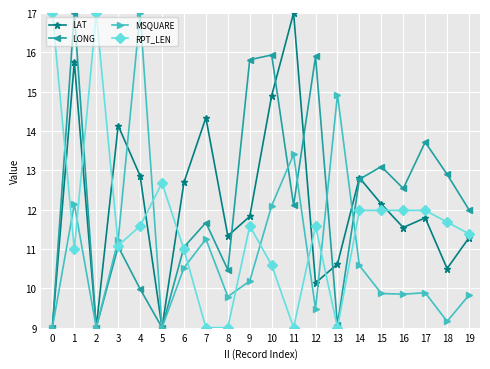

The LONG series shows 11.1 at 3. True or false?

True